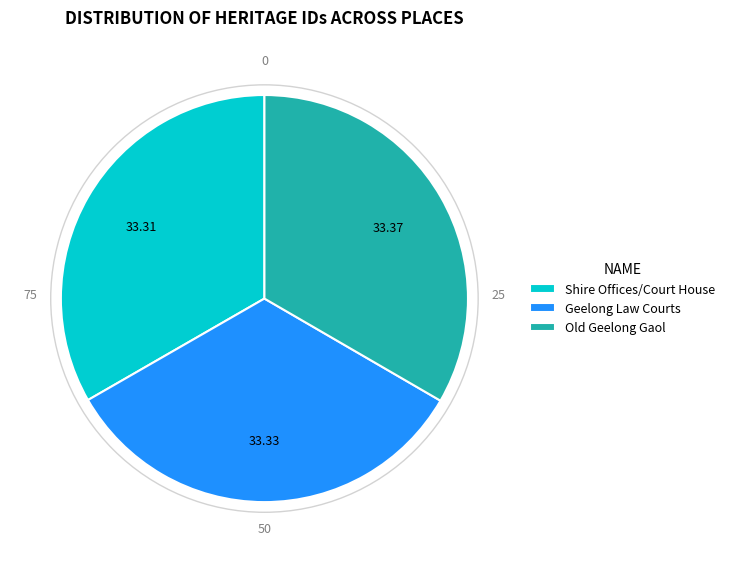

Approximately how many times larger is the value at Shire Offices/Court House compared to Old Geelong Gaol?

1.0